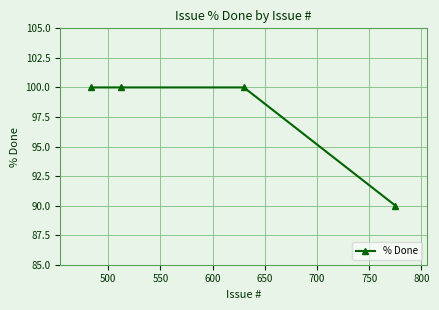

What is the sum of all values?

390